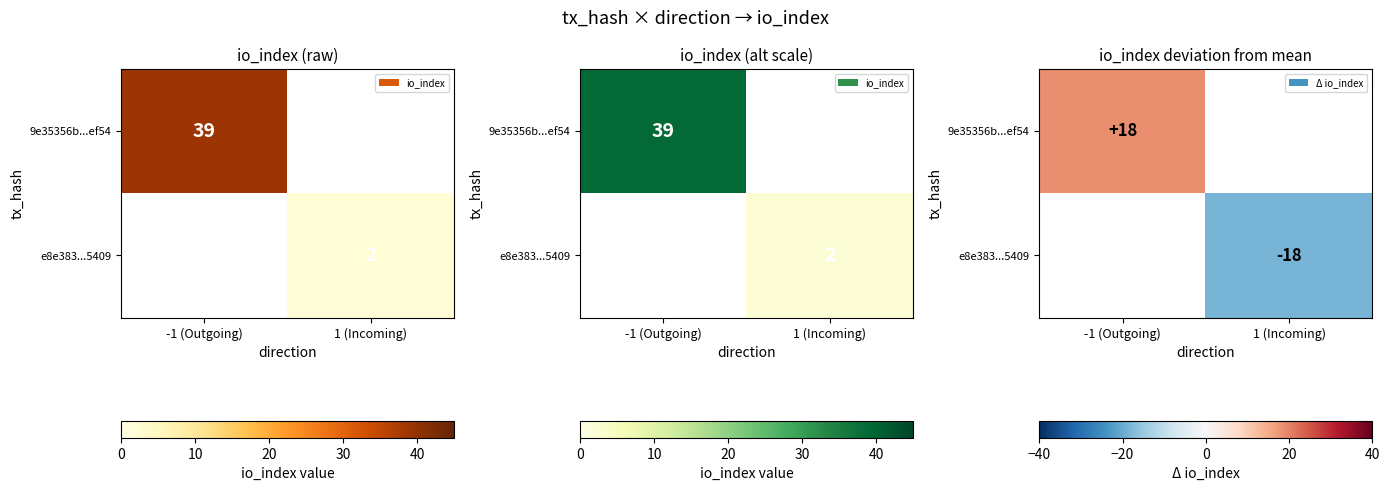

Is the value of 9e35356b...ef54 at 1 (Incoming) greater than the value of e8e383...5409 at -1 (Outgoing)?

No